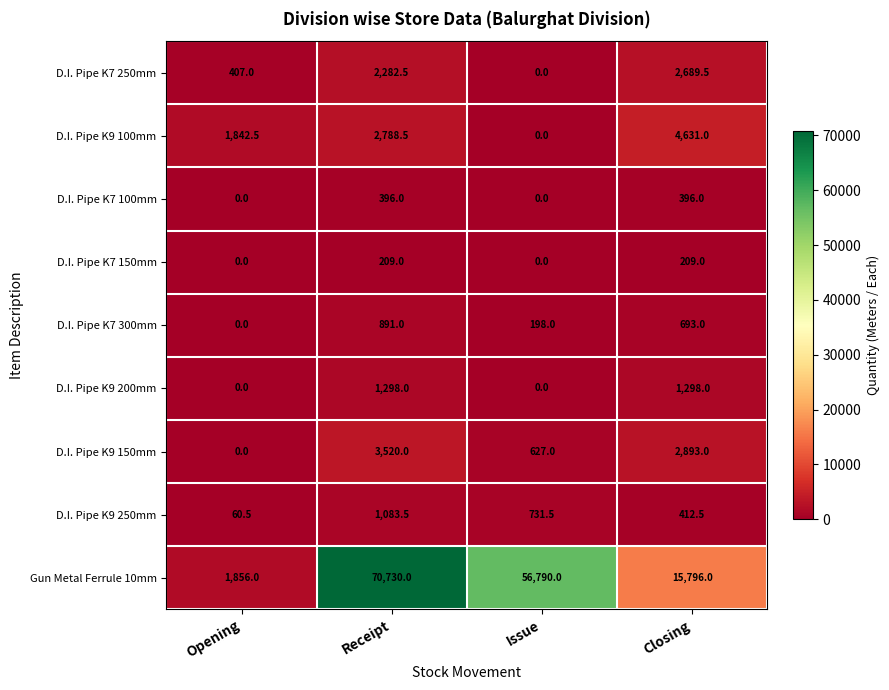

Is it true that D.I. Pipe K7 250mm equals 944.7 at Issue?

False